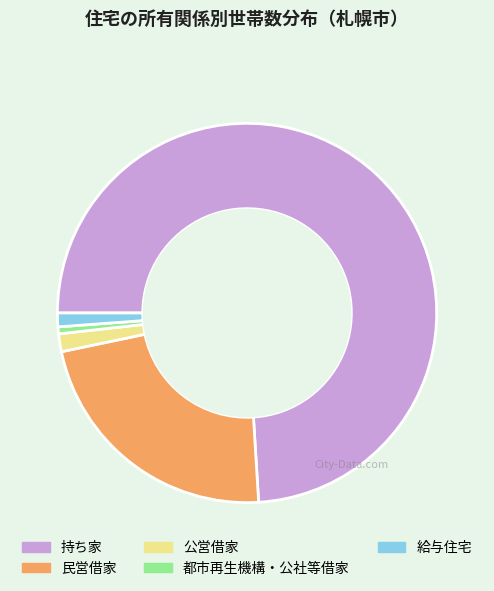

Is the sum of 持ち家 and 公営借家 greater than half?

Yes